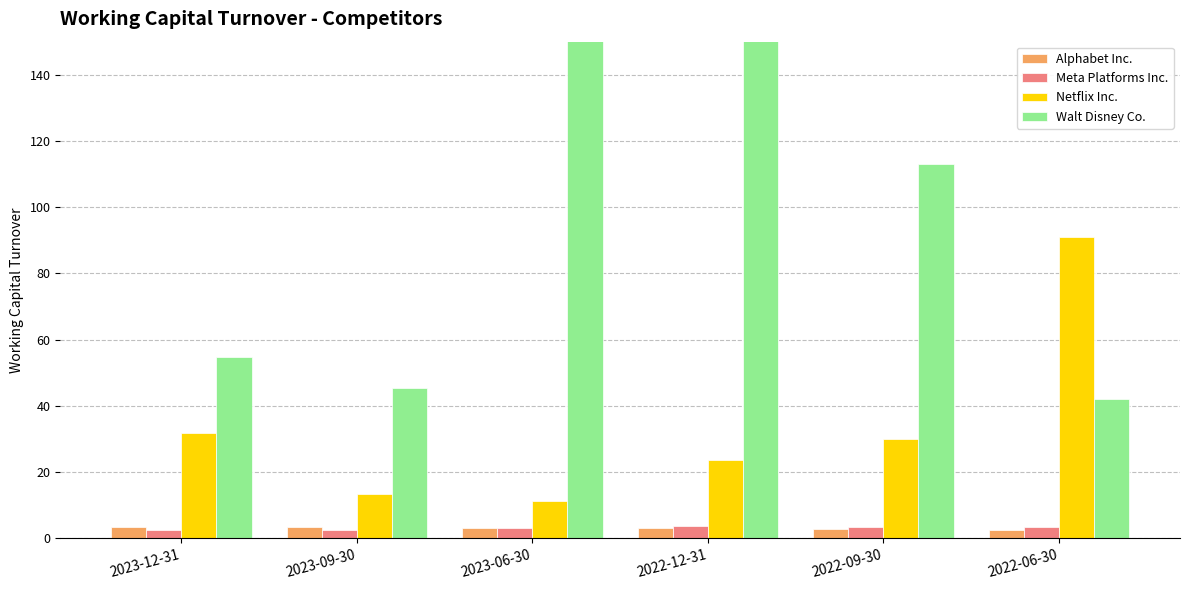

The value of Walt Disney Co. at 2022-06-30 is 42.0. True or false?

True